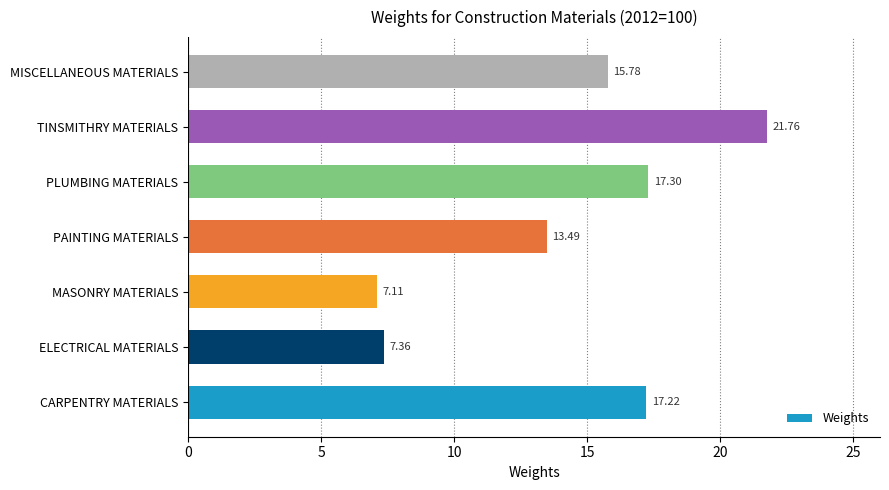

Rank the categories by value from highest to lowest.

TINSMITHRY MATERIALS, PLUMBING MATERIALS, CARPENTRY MATERIALS, MISCELLANEOUS MATERIALS, PAINTING MATERIALS, ELECTRICAL MATERIALS, MASONRY MATERIALS